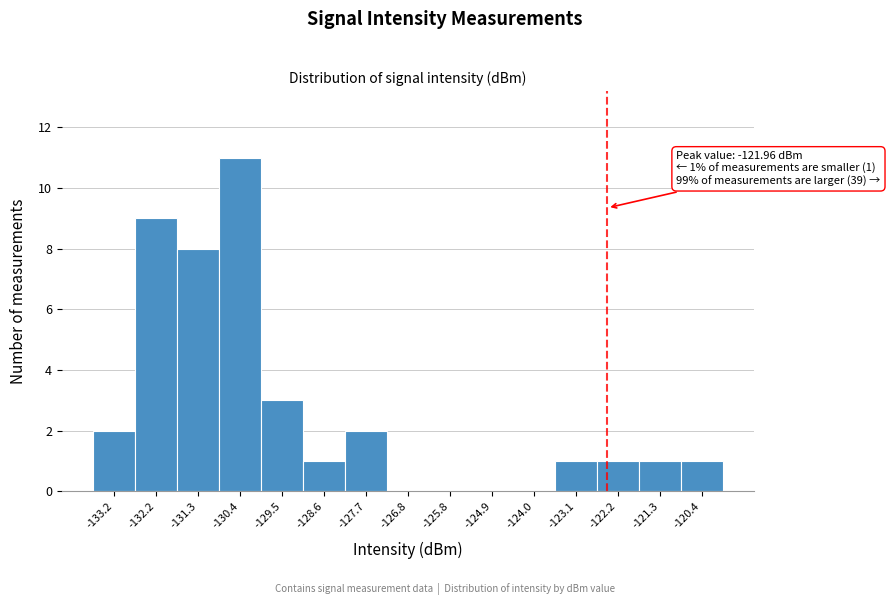

Reading left to right, list all the values displayed in this chart.

-133.2=2	-132.2=9	-131.3=8	-130.4=11	-129.5=3	-128.6=1	-127.7=2	-126.8=0	-125.8=0	-124.9=0	-124.0=0	-123.1=1	-122.2=1	-121.3=1	-120.4=1